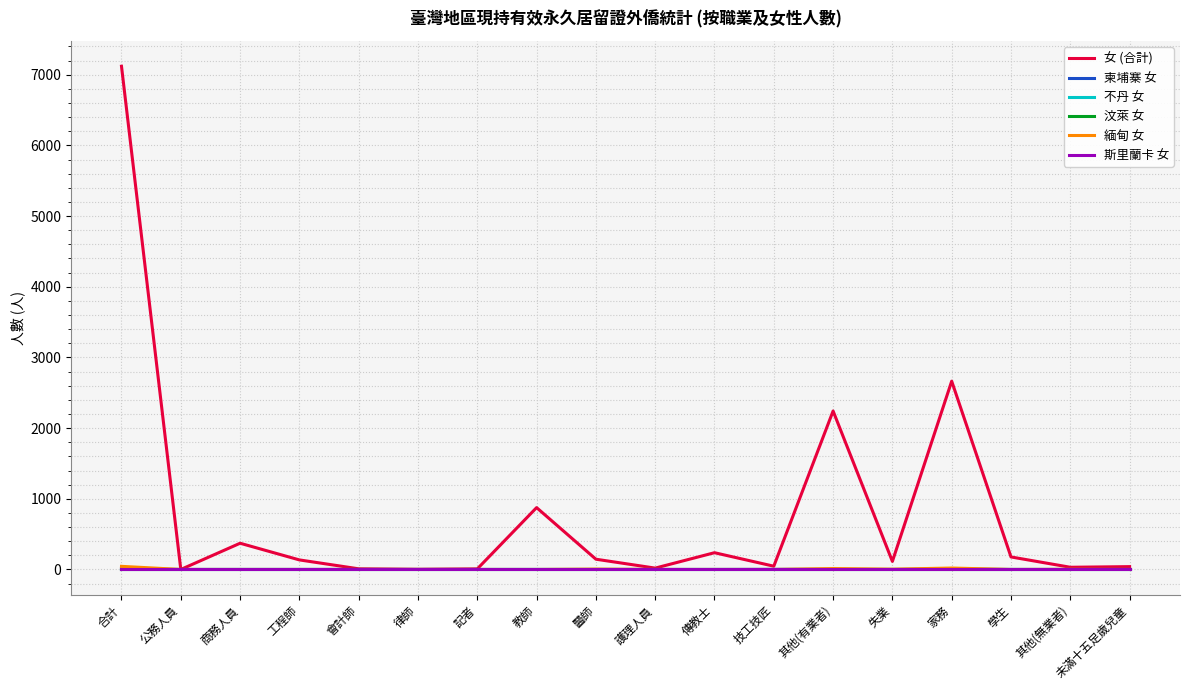

The value of 柬埔寨 女 at 失業 is 0. True or false?

True